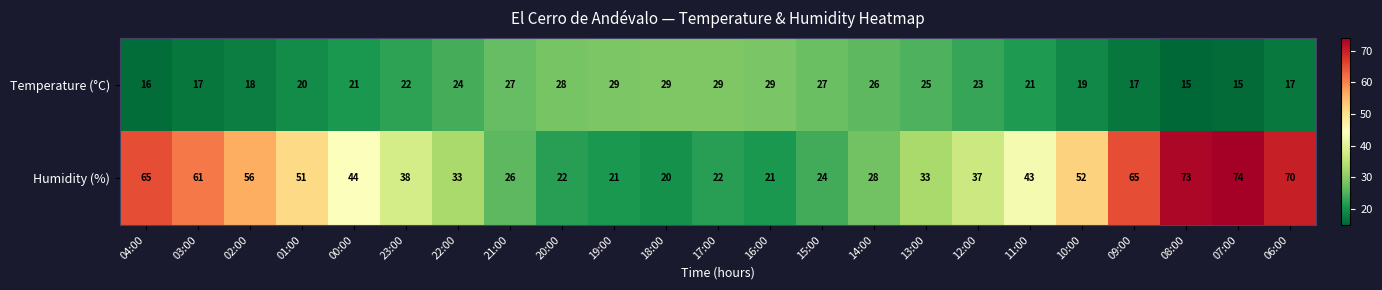

What is the smallest value displayed?

15